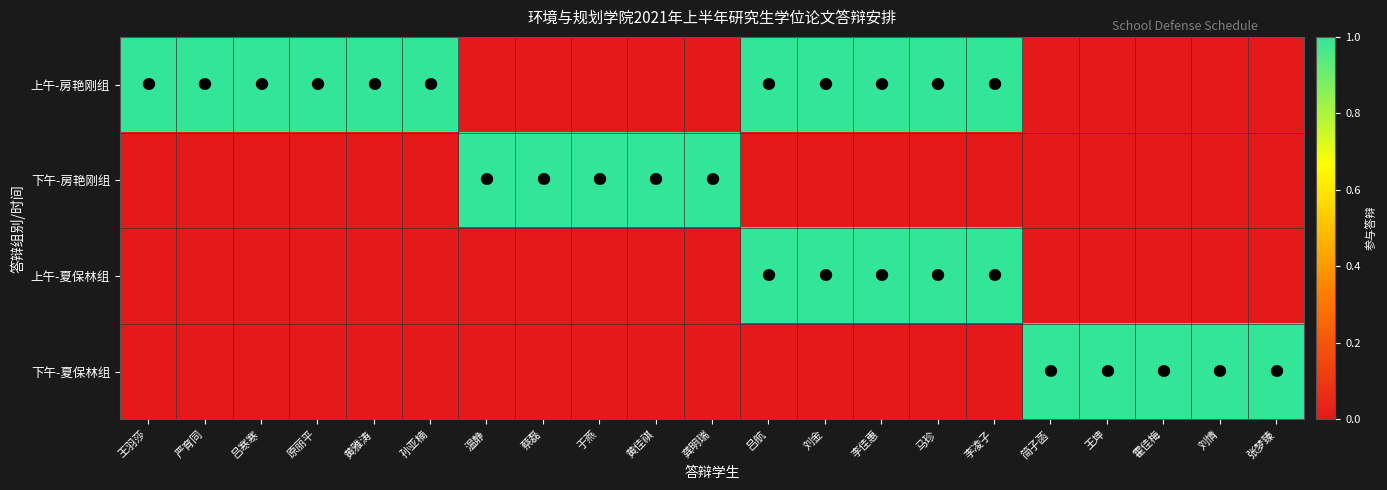

Reading left to right, list all the values displayed in this chart.

上午-房艳刚组: 王羽莎=1	严育同=1	吕寒寒=1	原丽平=1	黄雅涛=1	孙亚楠=1	温静=0	蔡磊=0	于燕=0	黄佳祺=0	龚明瑞=0	吕航=1	刘金=1	李佳惠=1	马珍=1	李凌子=1	简子菡=0	王坤=0	霍佳梅=0	刘情=0	张梦臻=0
下午-房艳刚组: 王羽莎=0	严育同=0	吕寒寒=0	原丽平=0	黄雅涛=0	孙亚楠=0	温静=1	蔡磊=1	于燕=1	黄佳祺=1	龚明瑞=1	吕航=0	刘金=0	李佳惠=0	马珍=0	李凌子=0	简子菡=0	王坤=0	霍佳梅=0	刘情=0	张梦臻=0
上午-夏保林组: 王羽莎=0	严育同=0	吕寒寒=0	原丽平=0	黄雅涛=0	孙亚楠=0	温静=0	蔡磊=0	于燕=0	黄佳祺=0	龚明瑞=0	吕航=1	刘金=1	李佳惠=1	马珍=1	李凌子=1	简子菡=0	王坤=0	霍佳梅=0	刘情=0	张梦臻=0
下午-夏保林组: 王羽莎=0	严育同=0	吕寒寒=0	原丽平=0	黄雅涛=0	孙亚楠=0	温静=0	蔡磊=0	于燕=0	黄佳祺=0	龚明瑞=0	吕航=0	刘金=0	李佳惠=0	马珍=0	李凌子=0	简子菡=1	王坤=1	霍佳梅=1	刘情=1	张梦臻=1